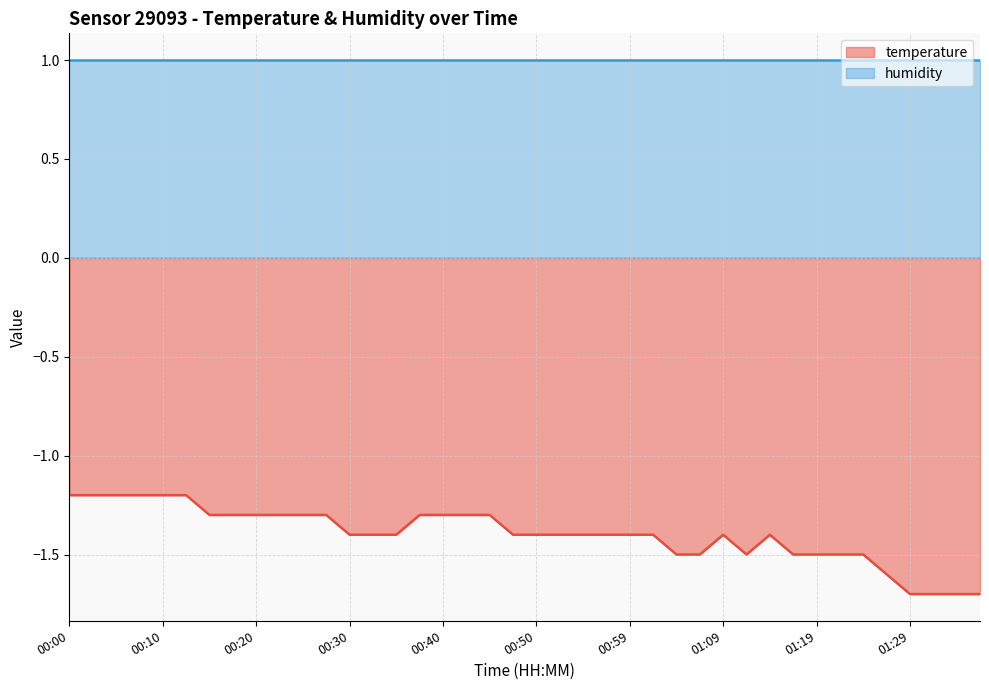

What is the label of the 17th point from the left?

00:40